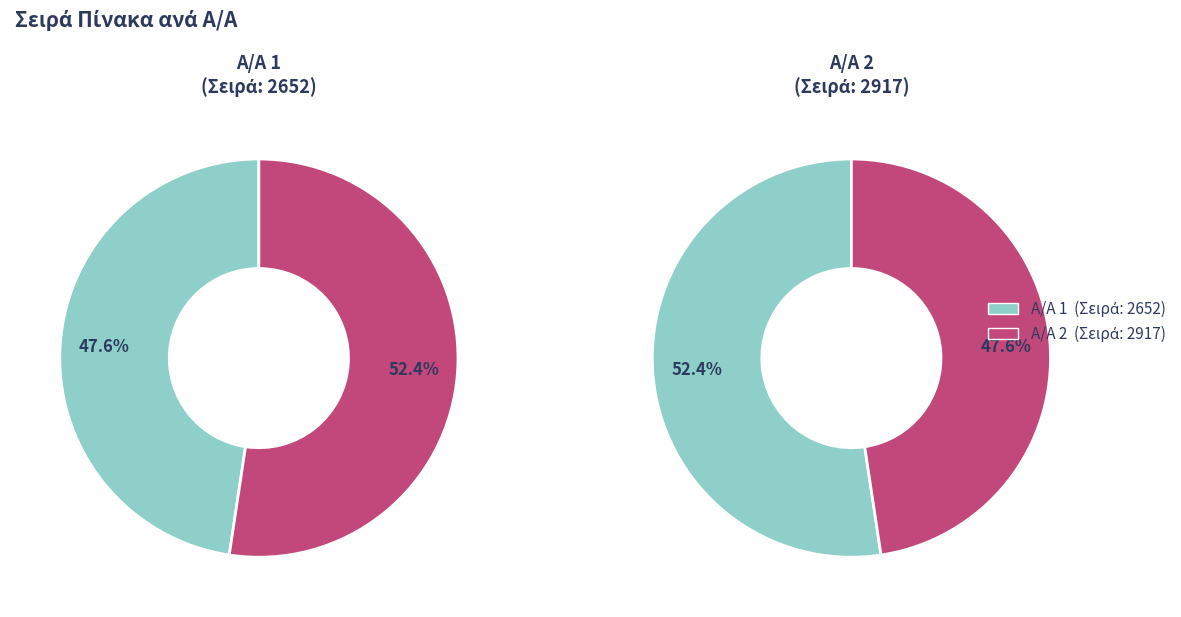

What is the change in value from 1 to 2?

+265